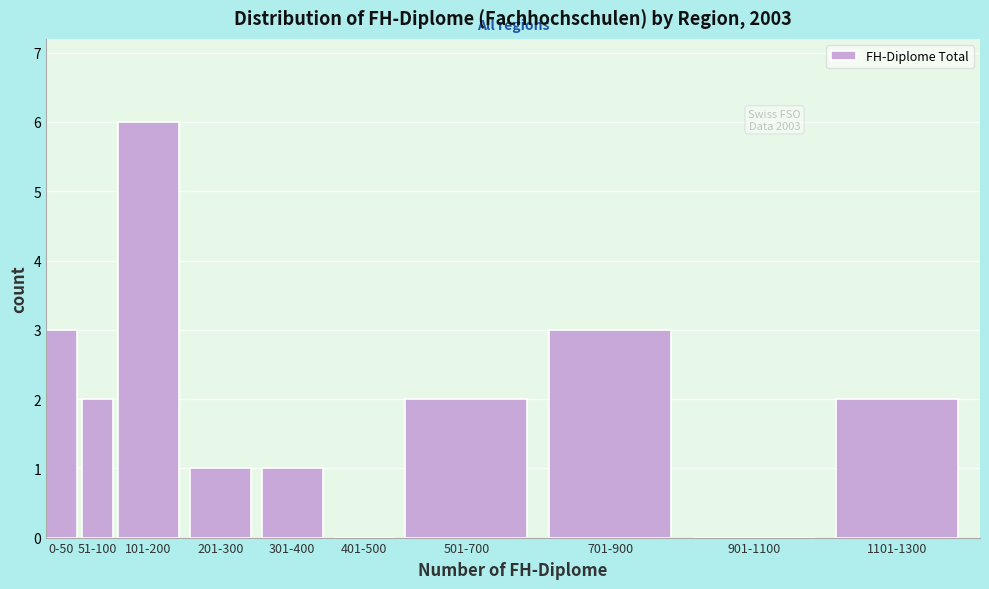

Reading left to right, extract all data points from this chart.

0-50=3	51-100=2	101-200=6	201-300=1	301-400=1	401-500=0	501-700=2	701-900=3	901-1100=0	1101-1300=2